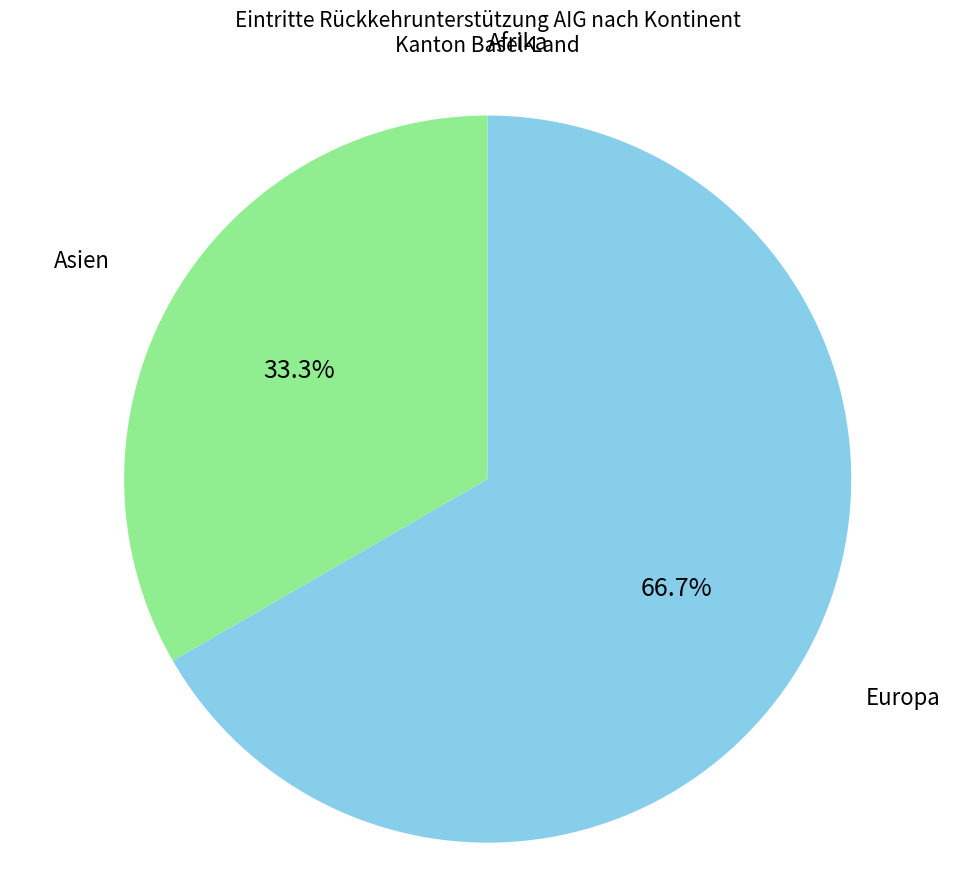

What is the ratio of the value at Asien to the value at Europa?

0.5